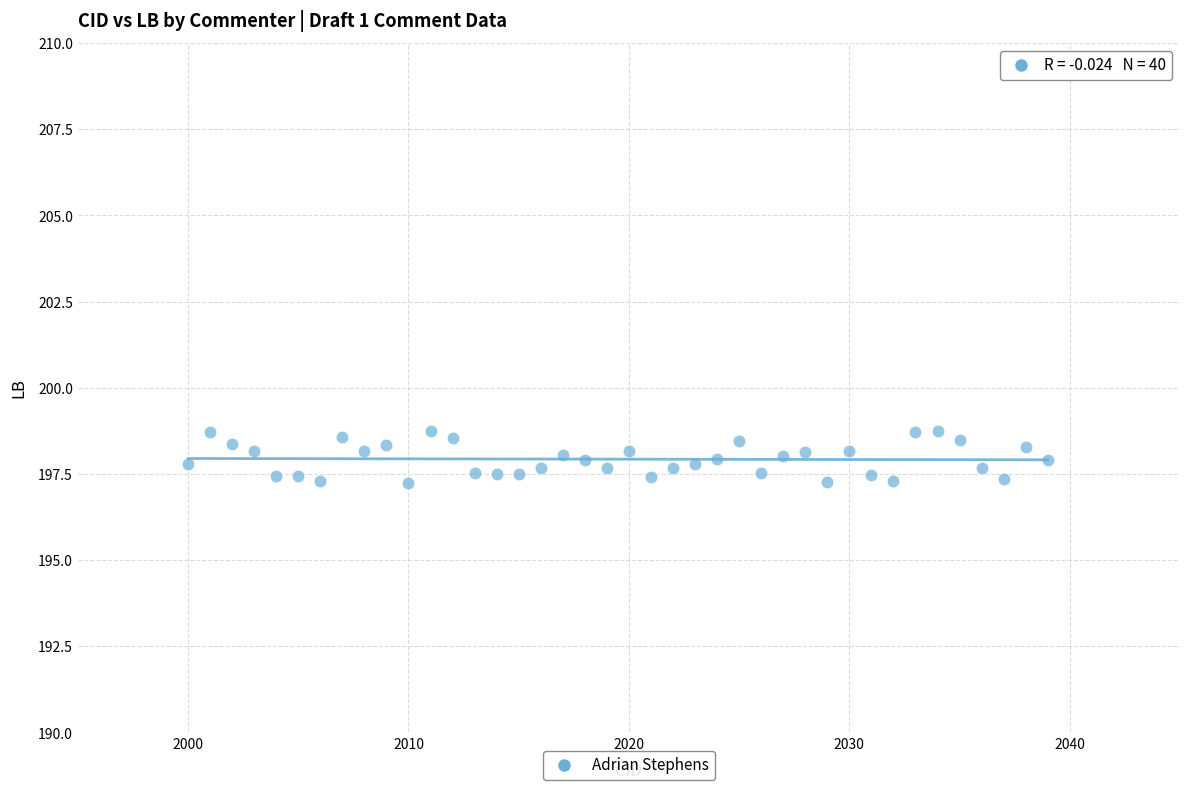

What is the range of Y values (max minus min)?

1.5